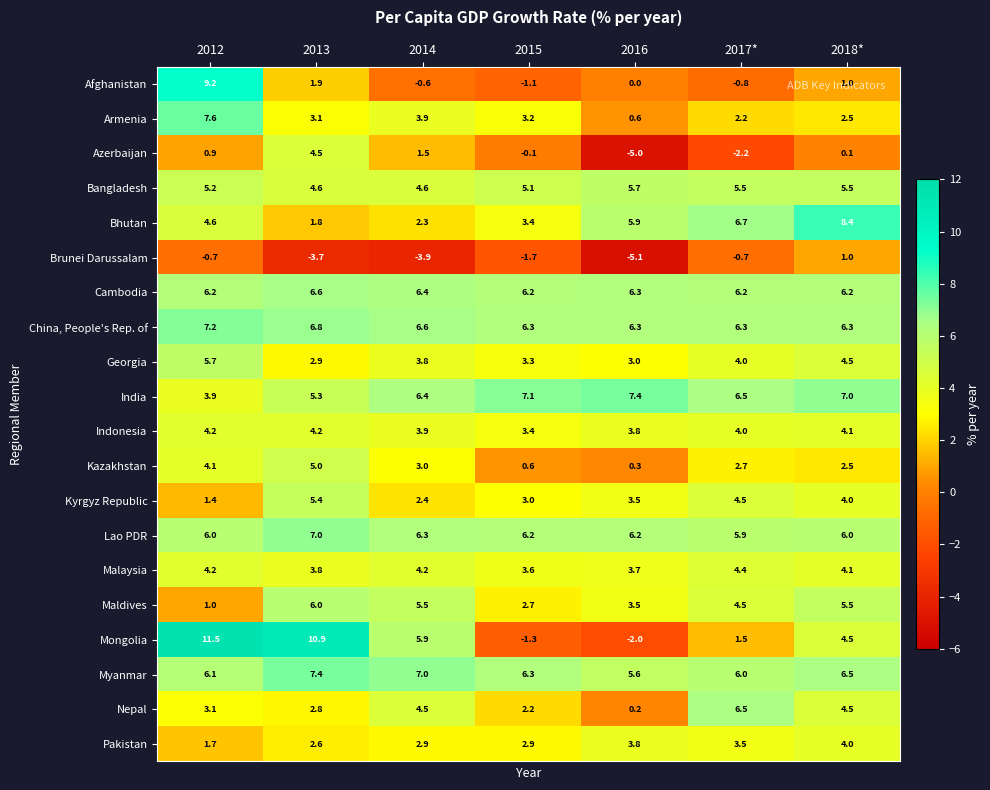

At which label does Brunei Darussalam first exceed -1?

2012